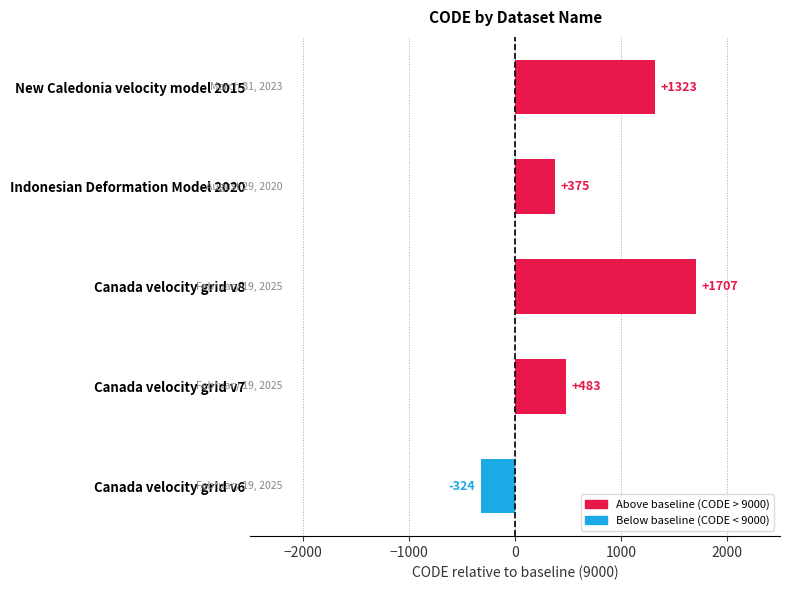

True or false: the data shows -324 at Canada velocity grid v6.

True